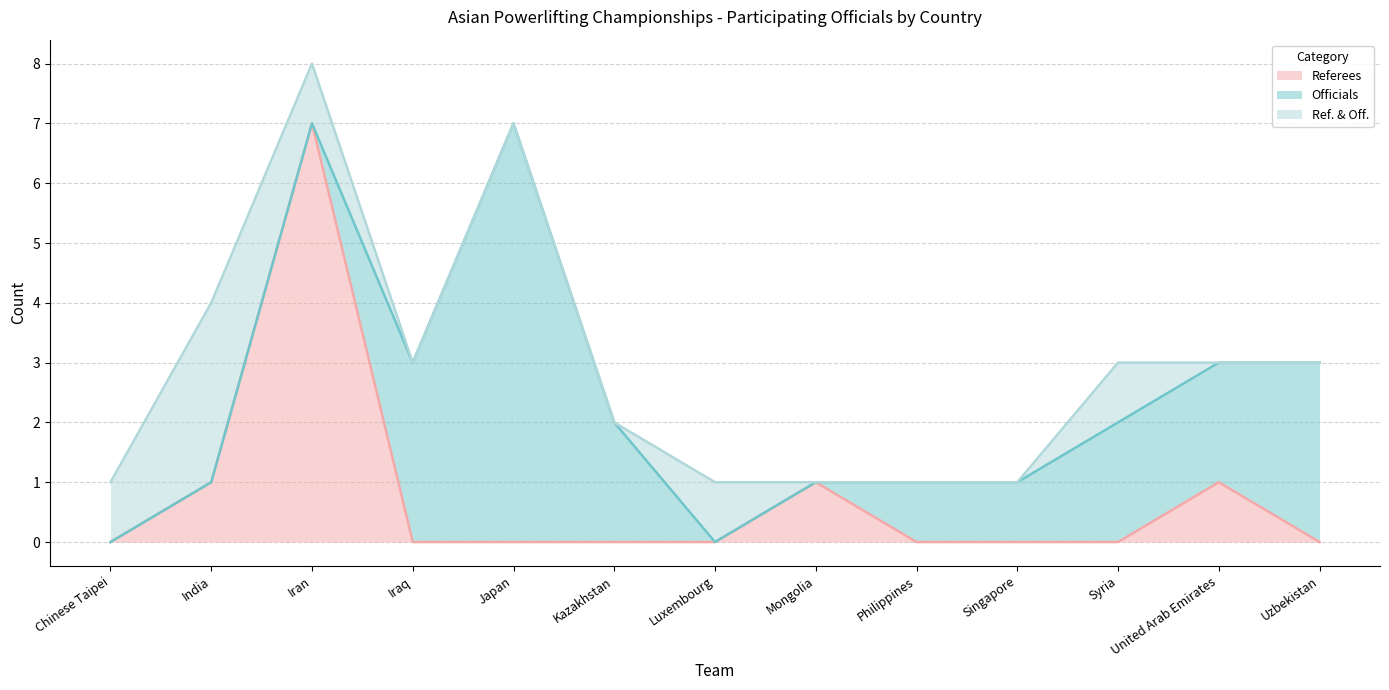

What is the label of the 9th point from the right?

Japan